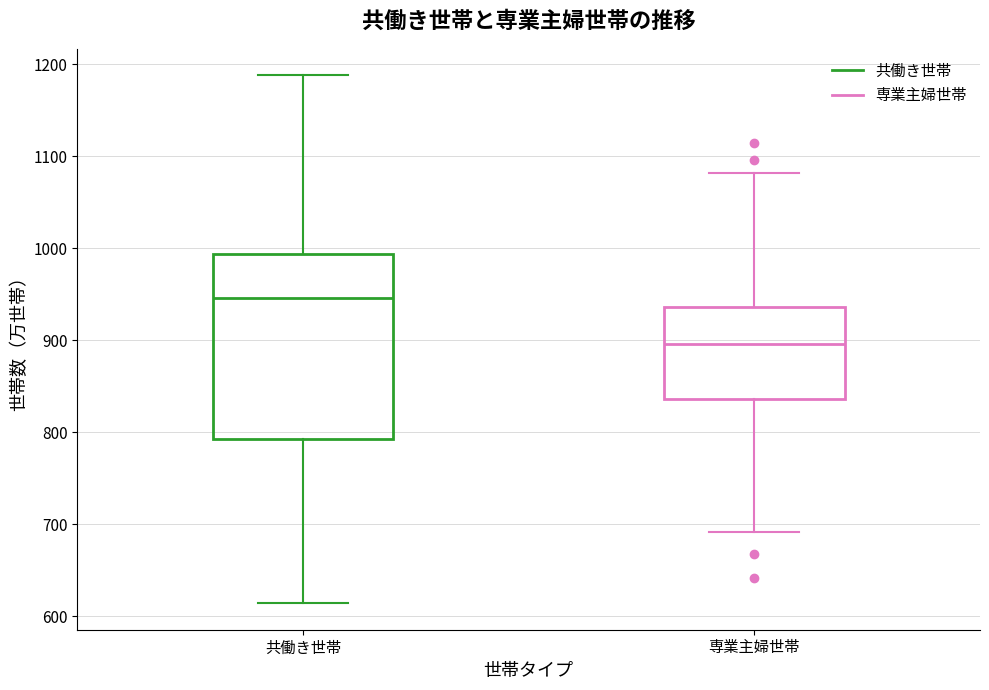

Where does the lower whisker of the box for 専業主婦世帯 end on the y-axis? The values are not printed on the chart, so give them approximately, as read against the axis.

690